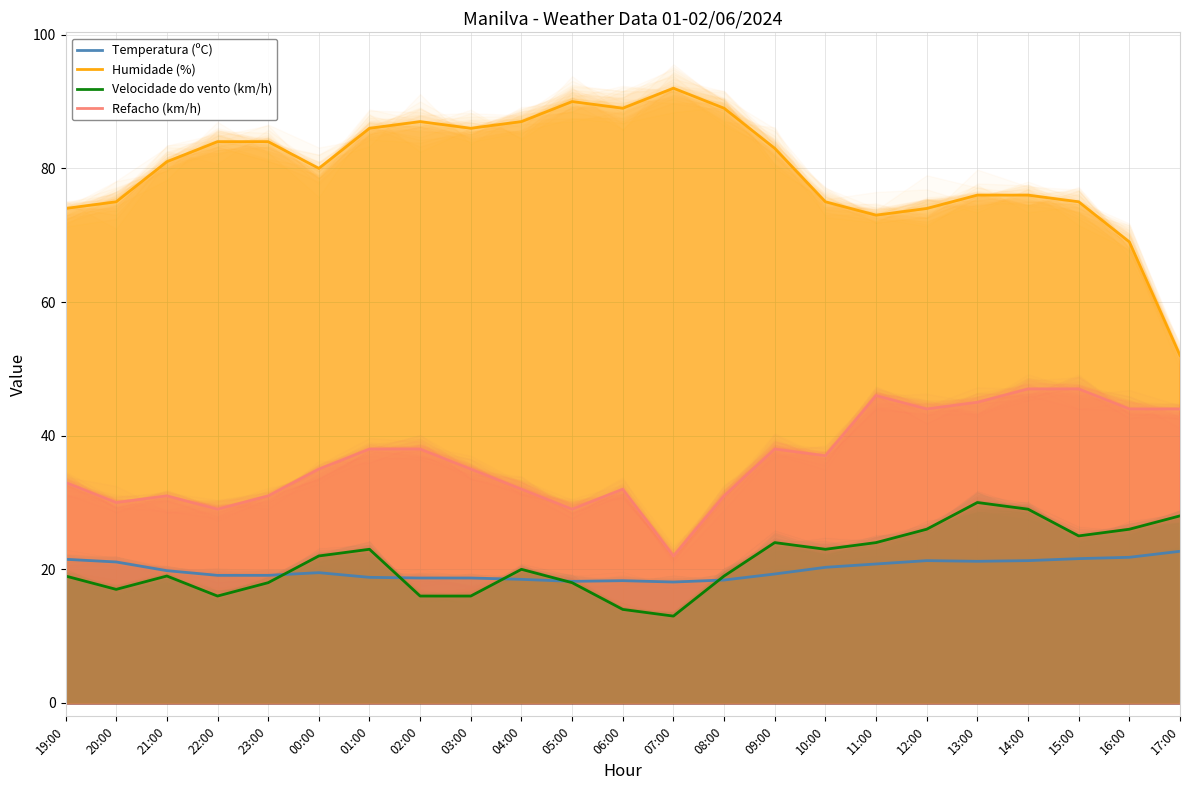

What is the label of the 11th point from the left?

05:00